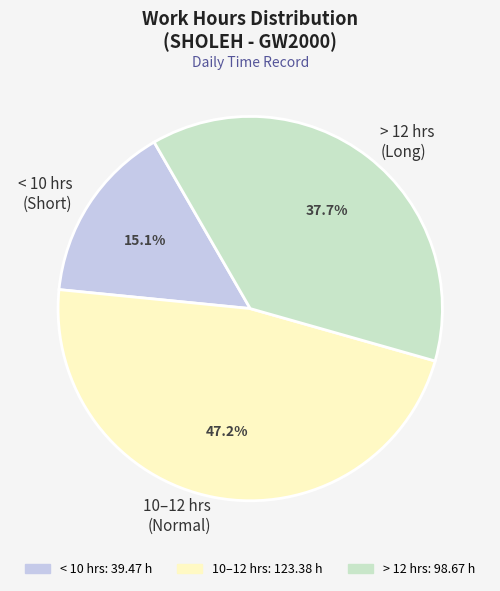

Does any single category account for the majority?

No